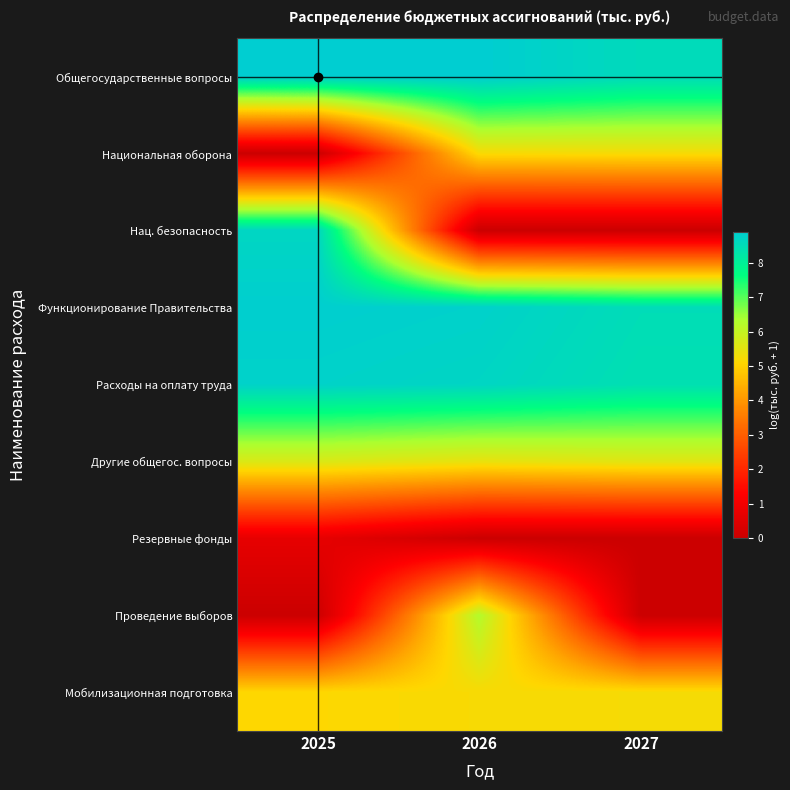

How many series are shown in this chart?

9